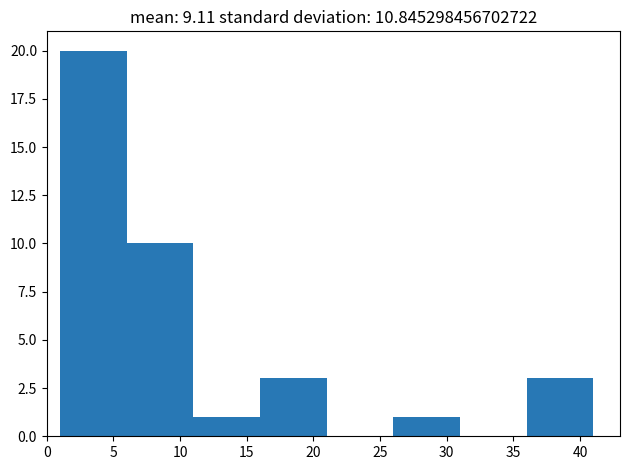

Which range on the x-axis has the tallest bar?

1 to 6